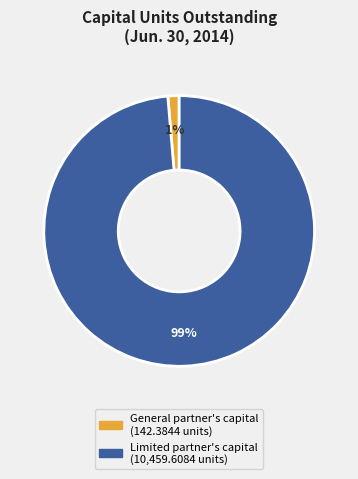

Does any single category account for the majority?

Yes